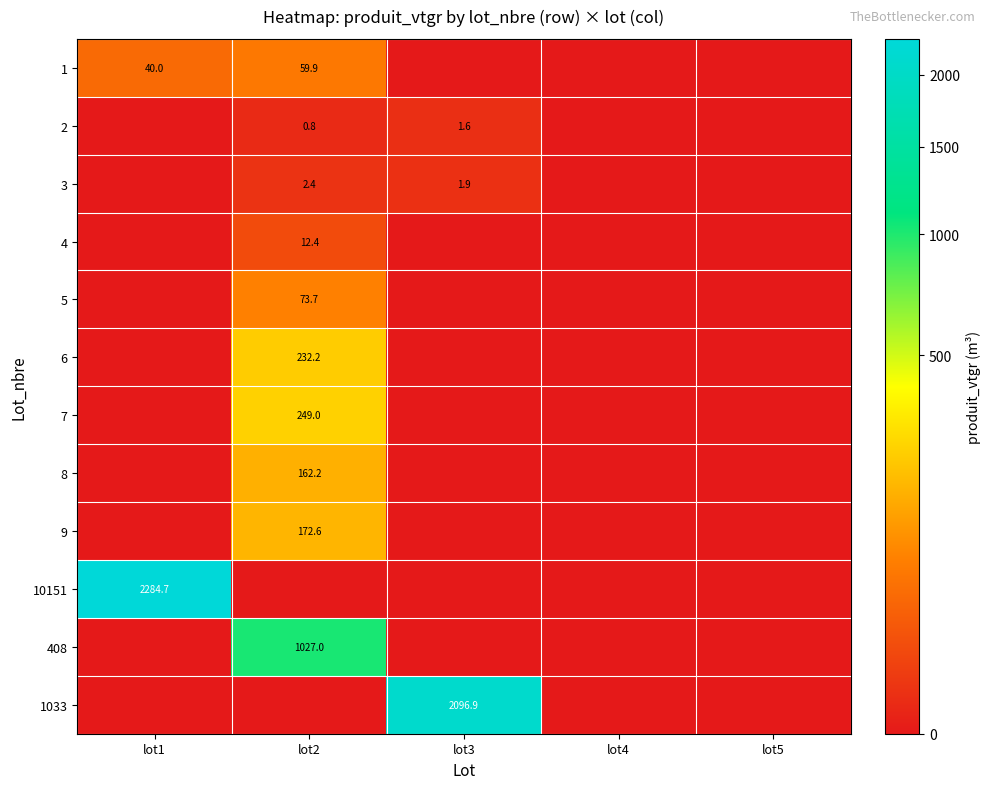

What is the total value across all series at lot3?

2100.4